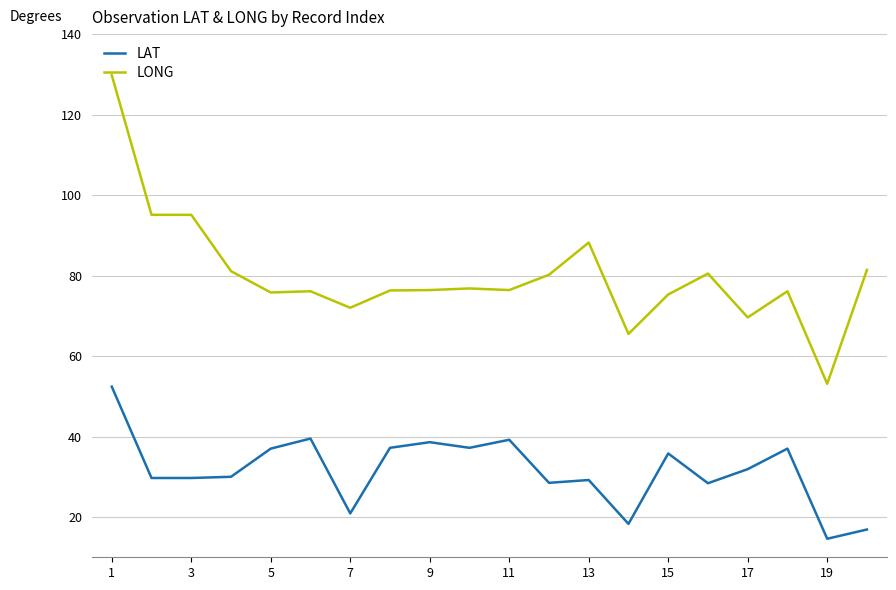

True or false: LONG and LAT intersect in this chart.

False